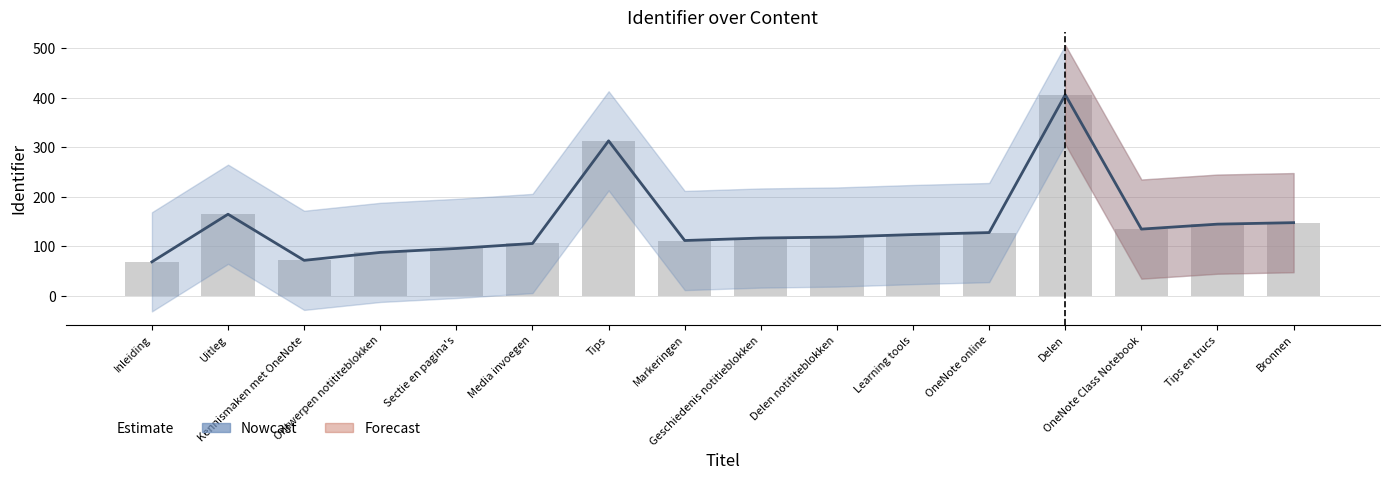

What is the total value across all series at Sectie en pagina's?

192